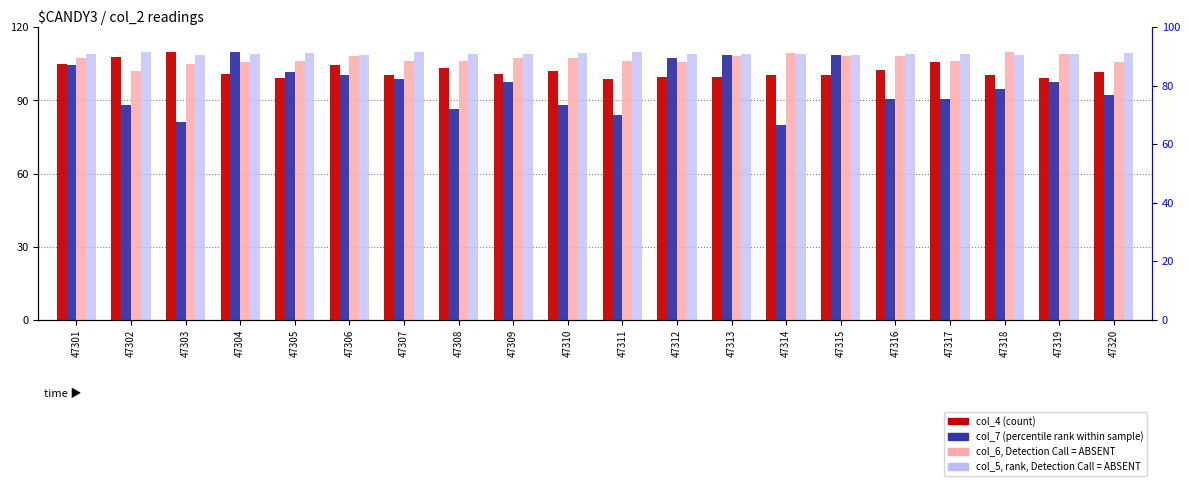

Reading left to right, transcribe all the data shown in this chart.

col_4 (count): 105.0	107.7	110.0	100.7	99.1	104.4	100.5	103.4	100.7	102.1	98.8	99.4	99.6	100.4	100.4	102.6	105.7	100.6	99.1	101.8
col_7 (percentile rank): 104.5	88.0	81.1	110.0	101.8	100.4	99.0	86.6	97.6	88.0	83.9	107.2	108.6	79.8	108.6	90.8	90.8	94.9	97.6	92.1
col_6 (value, Detection=ABSENT): 107.3	102.1	105.1	105.9	106.4	108.1	106.2	106.4	107.3	107.4	106.0	106.0	108.2	109.6	108.1	108.2	106.2	110.0	109.1	105.7
col_5 (rank, Detection=ABSENT): 108.9	109.8	108.8	109.2	109.6	108.8	109.8	109.2	109.0	109.4	110.0	109.2	109.0	109.0	108.8	109.1	108.9	108.5	109.0	109.6